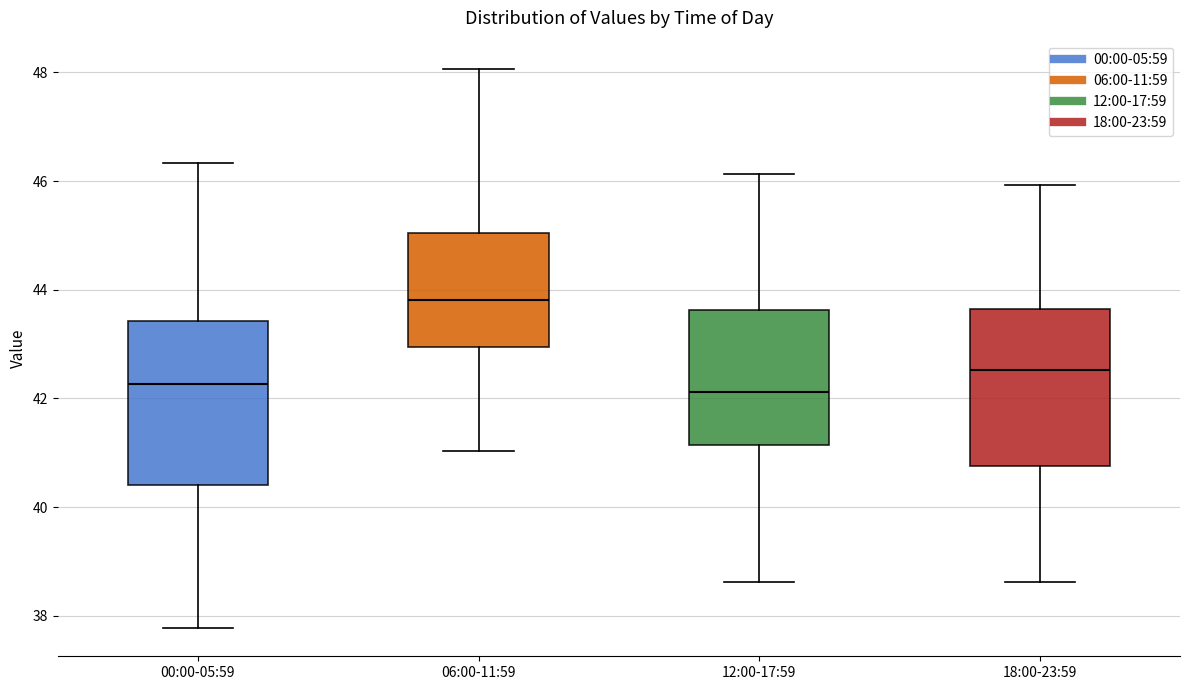

Reading left to right, transcribe this box plot: for each box, give where its median line is, the range the box spans, and where its two whiskers end, as read against the y-axis. The values are not printed on the chart, so give them approximately, as read against the axis.

00:00-05:59: median 42.2, box 40.4 to 43.4, whiskers 37.8 to 46.4
06:00-11:59: median 43.8, box 43.0 to 45.0, whiskers 41.0 to 48.0
12:00-17:59: median 42.2, box 41.2 to 43.6, whiskers 38.6 to 46.2
18:00-23:59: median 42.6, box 40.8 to 43.6, whiskers 38.6 to 46.0